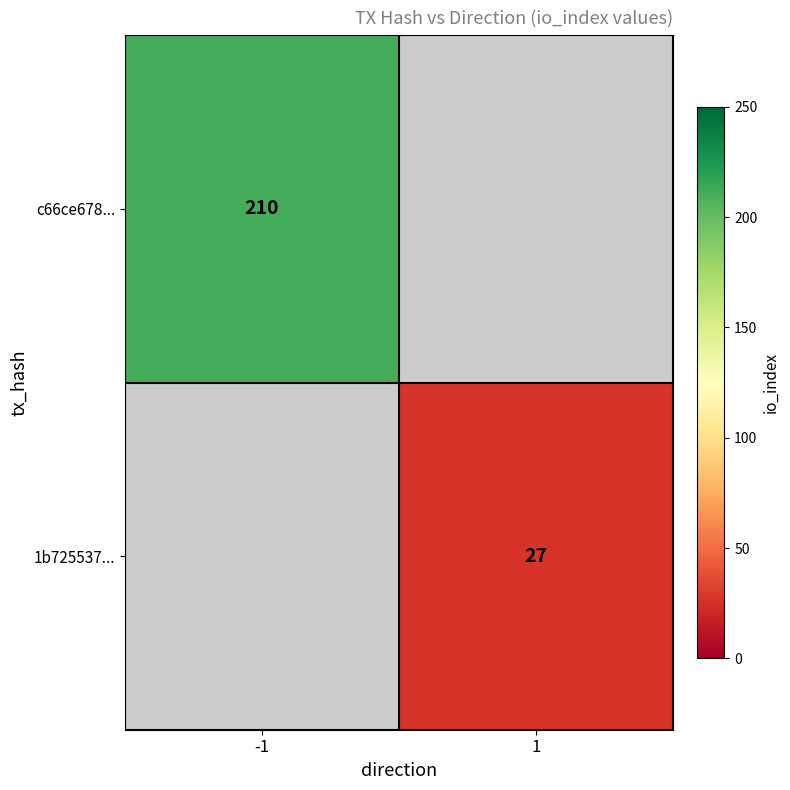

True or false: c66ce678... has a value of 210 at -1.

True